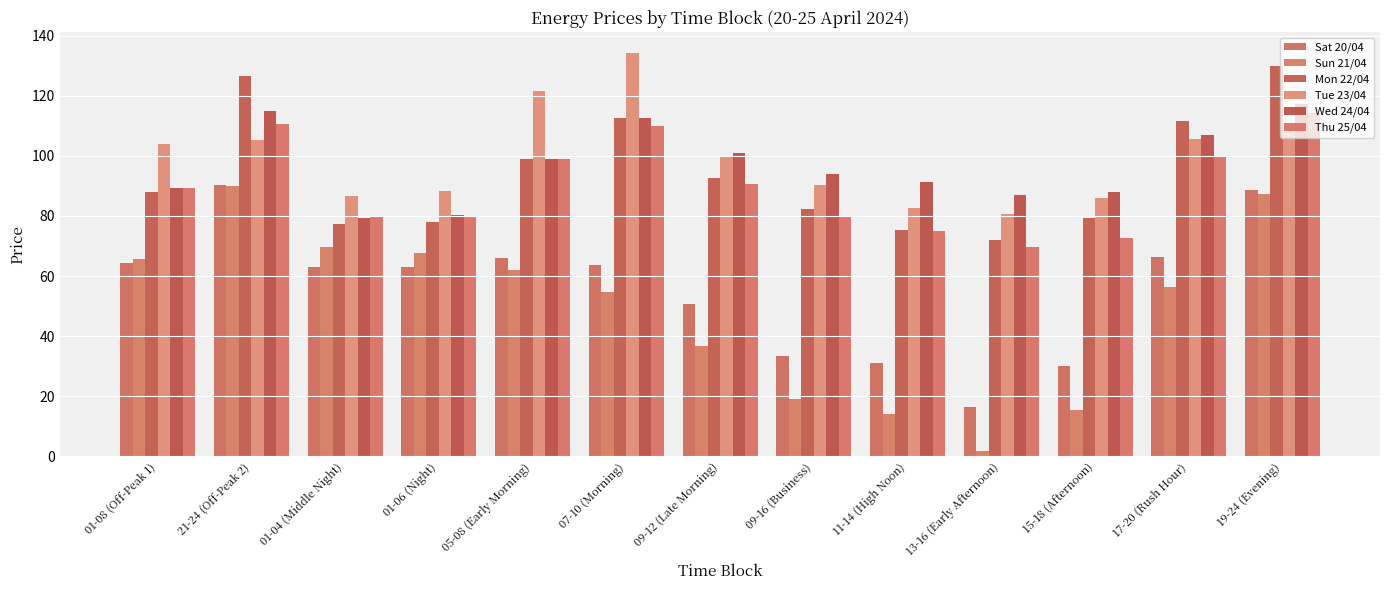

What is the sum of all Thu 25/04 values?

1170.5